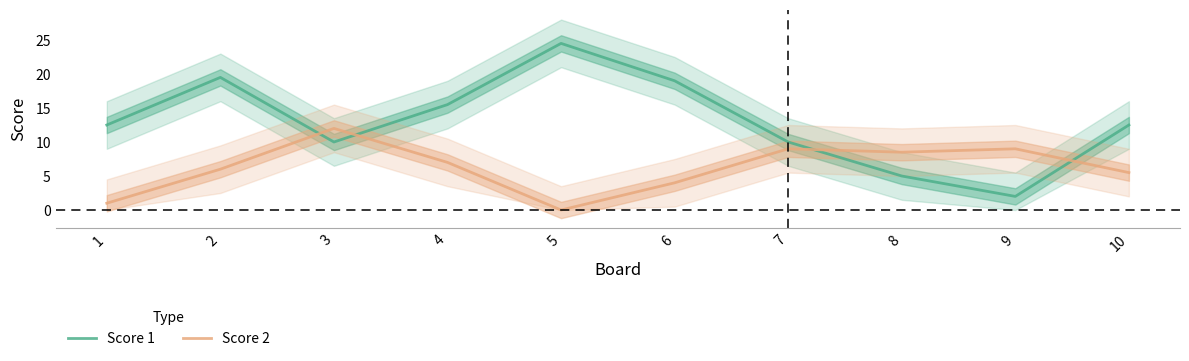

Reading left to right, list all the values displayed in this chart.

Score 1: 1=12.5	2=19.5	3=10.0	4=15.5	5=24.5	6=19.0	7=10.0	8=5.0	9=2.0	10=12.5
Score 2: 1=1.0	2=6.0	3=12.0	4=7.0	5=0.0	6=4.0	7=9.0	8=8.5	9=9.0	10=5.5